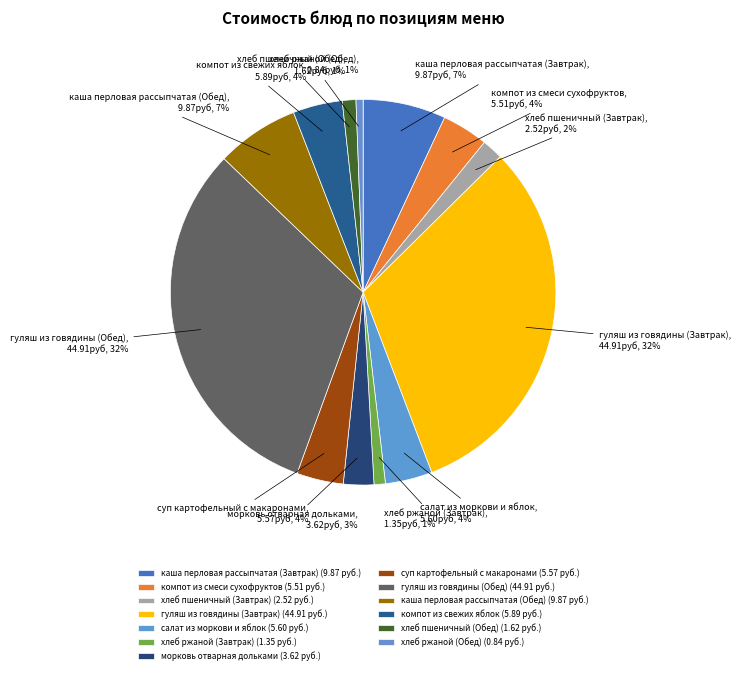

Is it true that морковь отварная дольками is 3% of the pie?

True